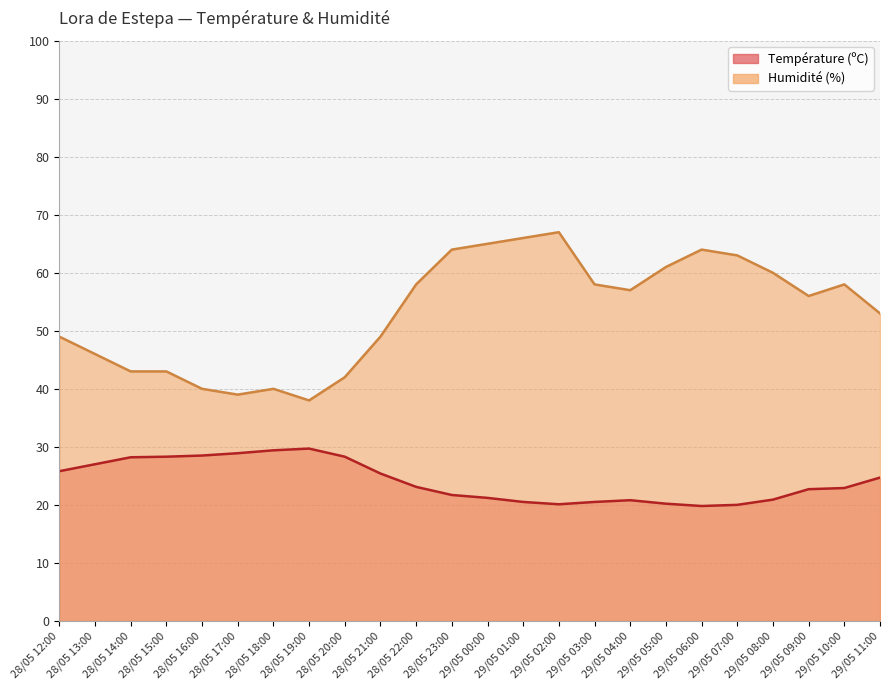

How many data points in Humidité (%) are above 57?

11